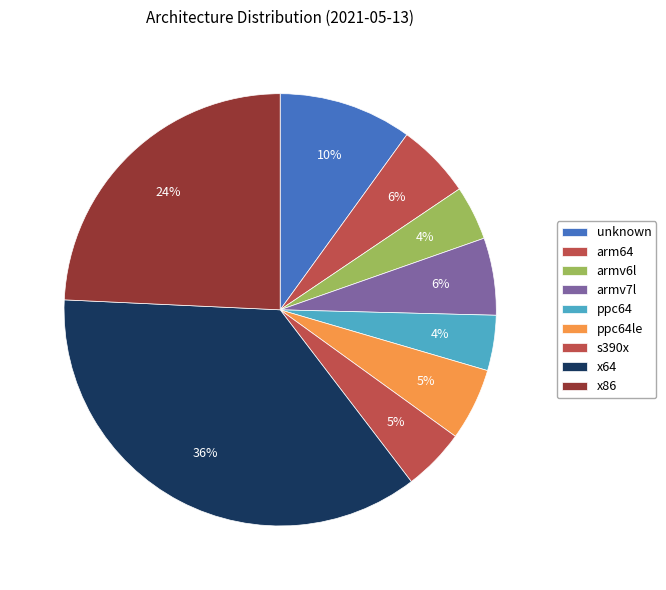

Is there any slice that represents more than half of the pie?

No